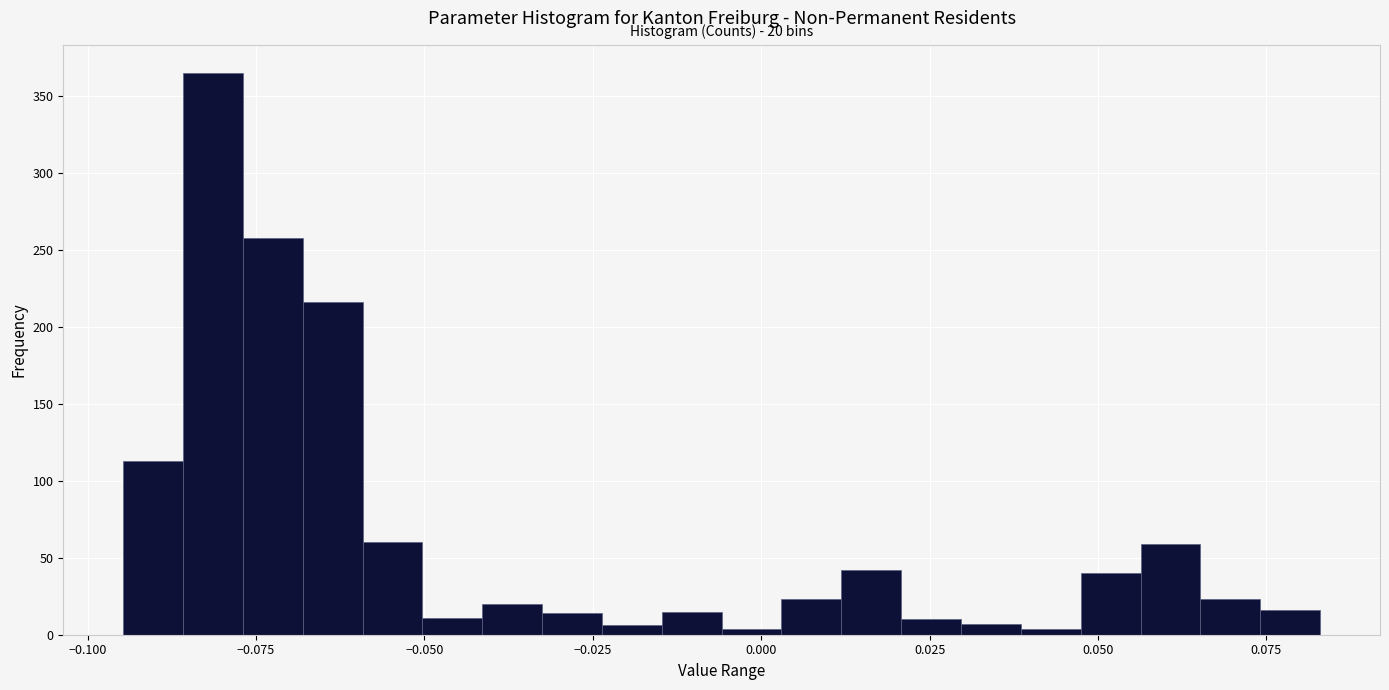

Read against the x-axis, roughly where is the centre of the tallest bar?

-0.080